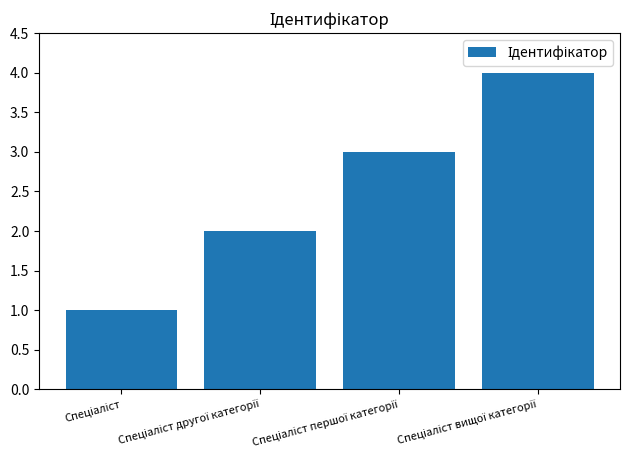

What is the greatest value displayed?

4